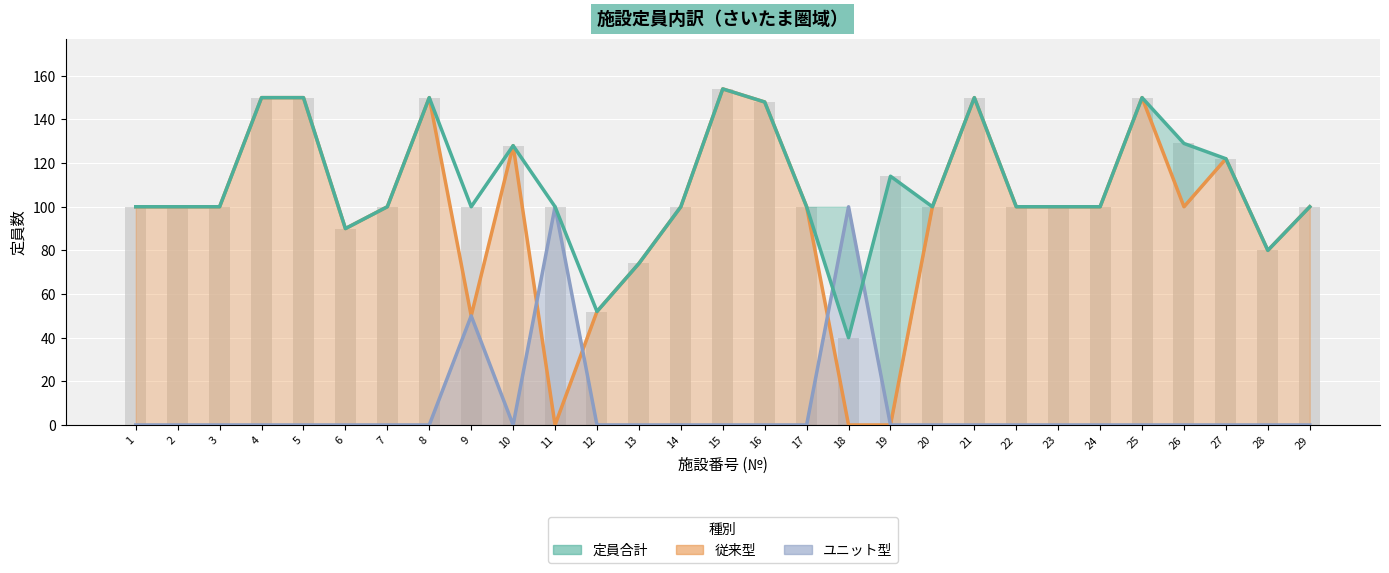

Reading left to right, list all the values displayed in this chart.

従来型 (line): 100	100	100	150	150	90	100	150	50	128	0	52	74	100	154	148	100	0	0	100	150	100	100	100	150	100	122	80	100
ユニット型 (line): 0	0	0	0	0	0	0	0	50	0	100	0	0	0	0	0	0	100	0	0	0	0	0	0	0	0	0	0	0
定員合計 (line): 100	100	100	150	150	90	100	150	100	128	100	52	74	100	154	148	100	40	114	100	150	100	100	100	150	129	122	80	100